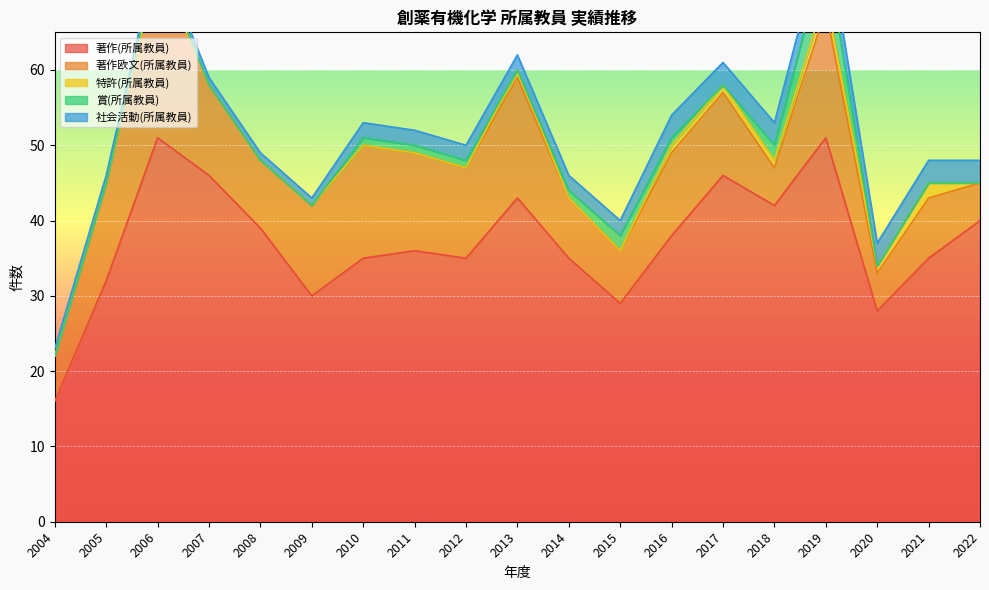

How many data points in 社会活動(所属教員) are above 2?

7